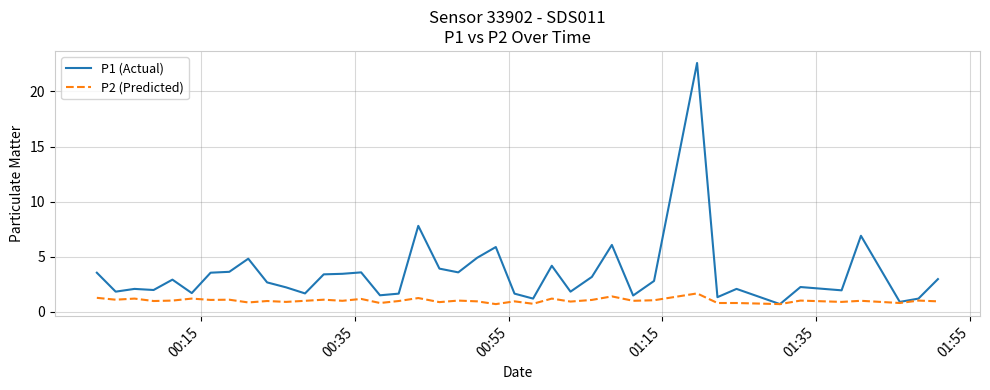

Rank the series by their maximum value, from highest to lowest.

P1 (Actual), P2 (Predicted)